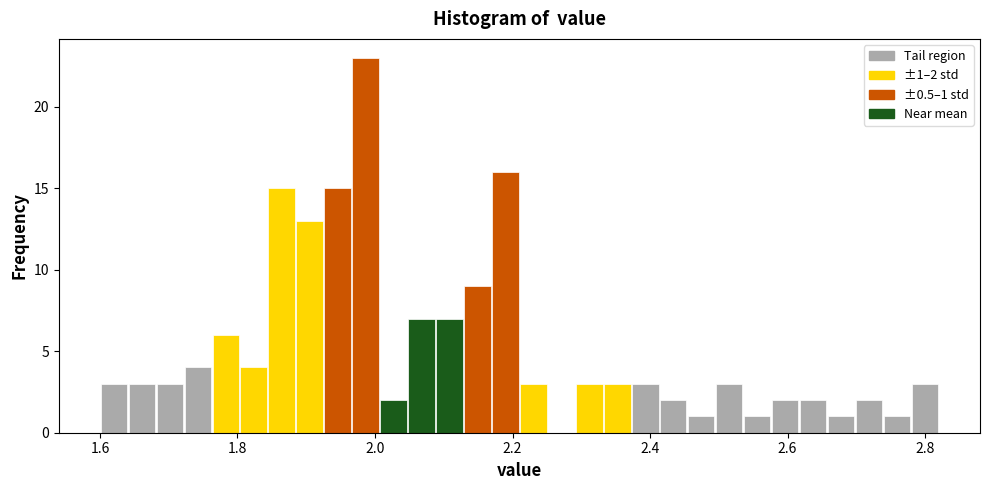

Around what value on the x-axis is the tallest bar? Give the approximate position of its centre, as read against the axis.

1.98